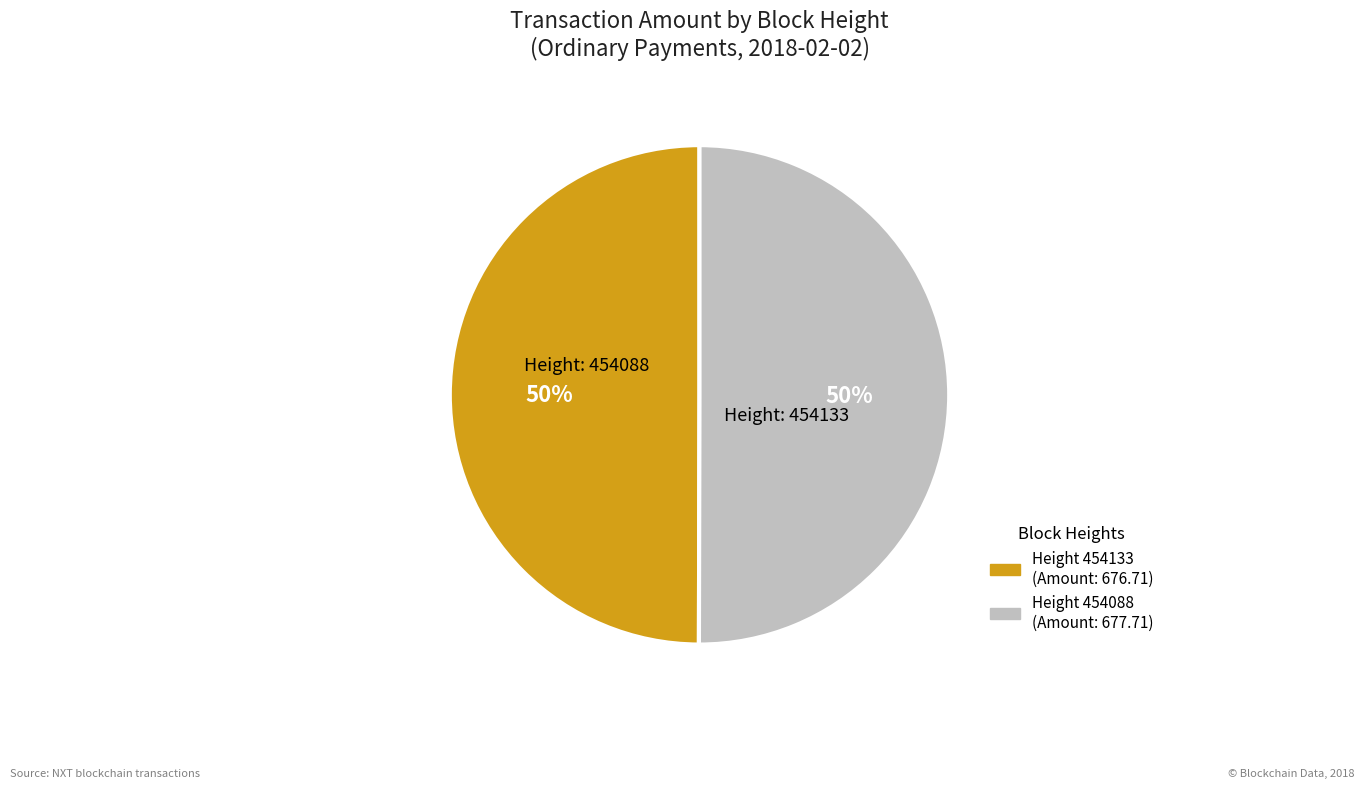

To the nearest percent, what is the average slice percentage?

50%